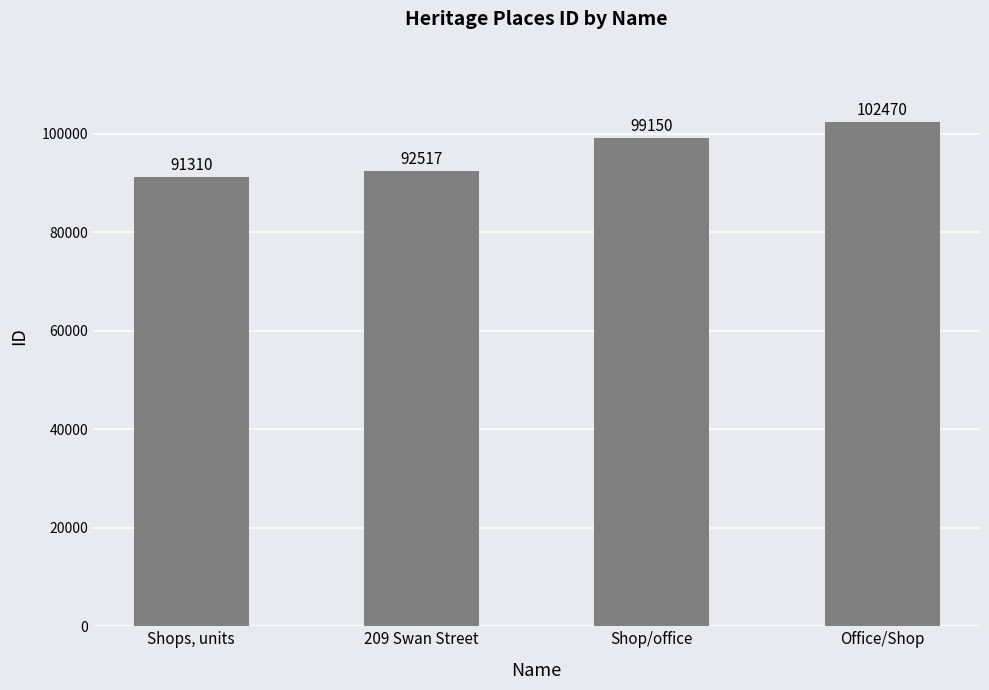

Reading left to right, what are all the values shown in this chart?

91310	92517	99150	102470